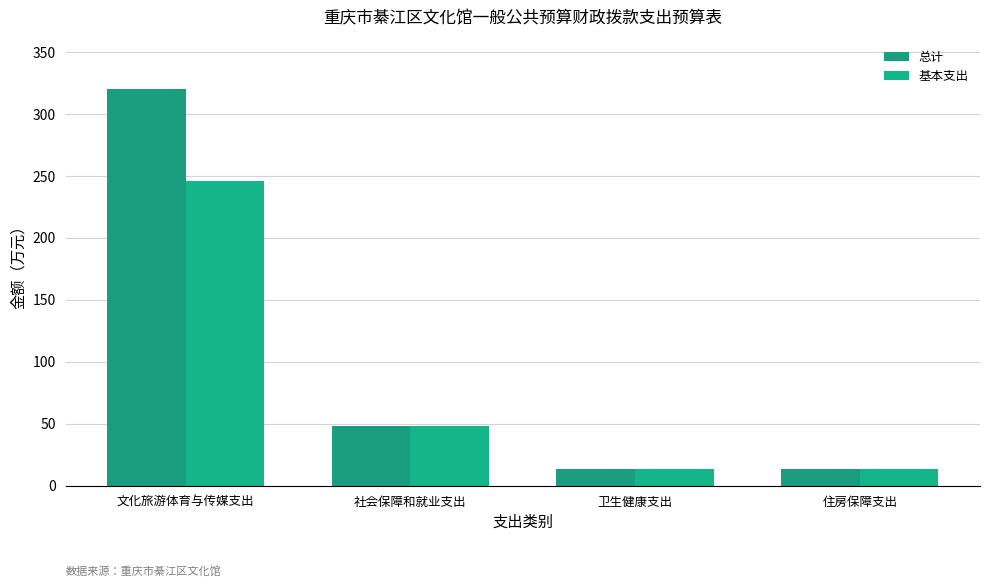

What is the label of the 2nd bar from the right?

卫生健康支出